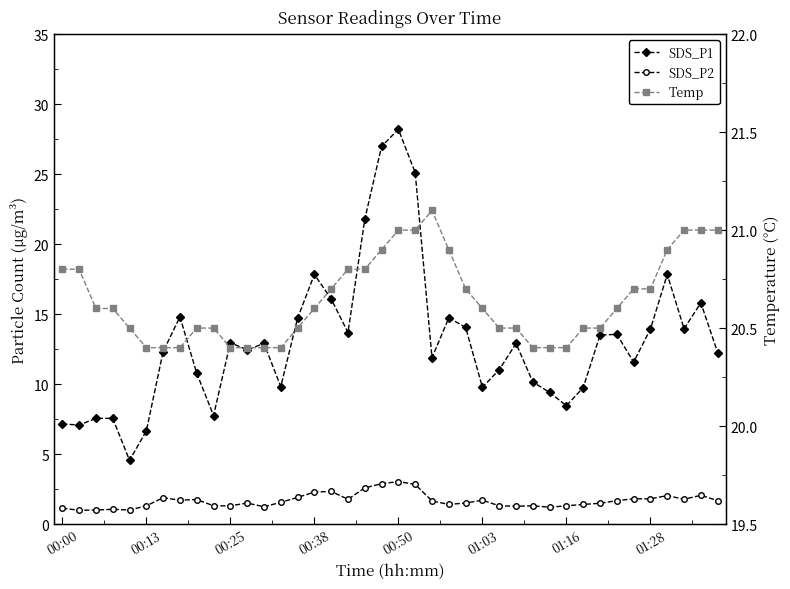

Is this an area chart (filled region under the line)?

No